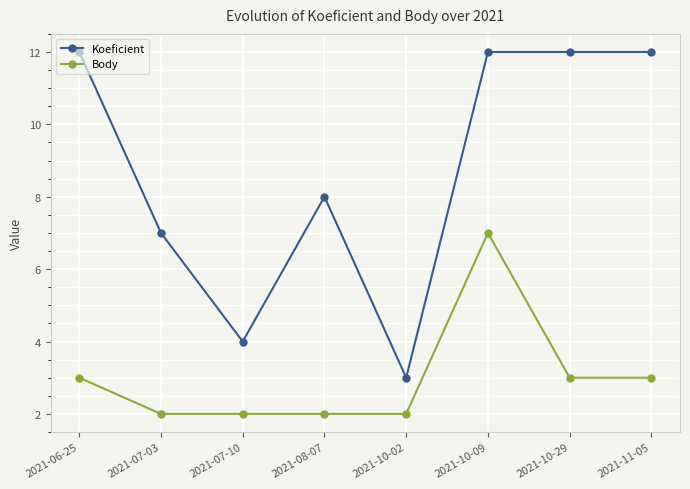

Read the Koeficient value at 2021-10-02.

3